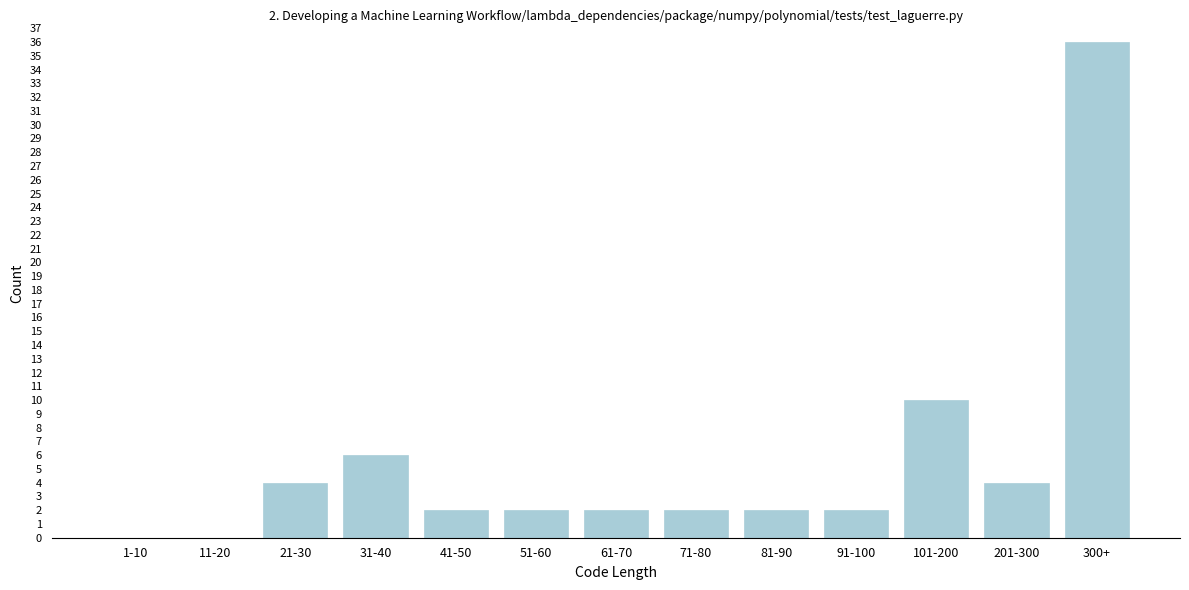

Reading right to left, what are all the values shown in this chart?

300+=36	201-300=4	101-200=10	91-100=2	81-90=2	71-80=2	61-70=2	51-60=2	41-50=2	31-40=6	21-30=4	11-20=0	1-10=0